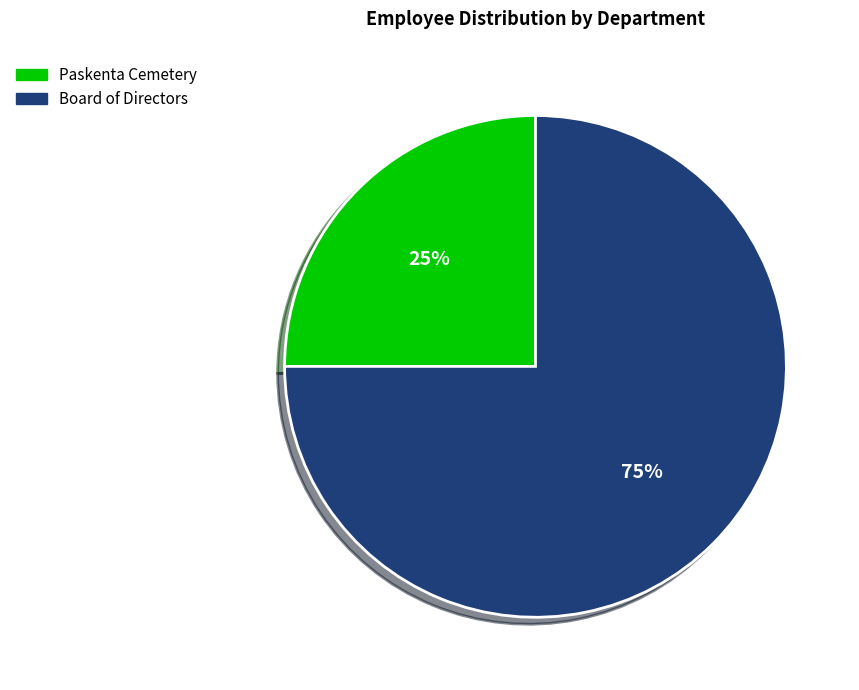

To the nearest percent, what is the combined percentage of Board of Directors and Paskenta Cemetery?

100%